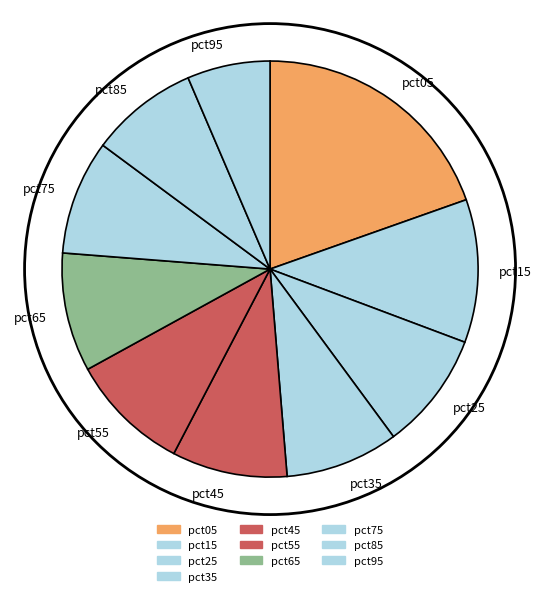

Which has a higher value, pct05 or pct95?

pct05